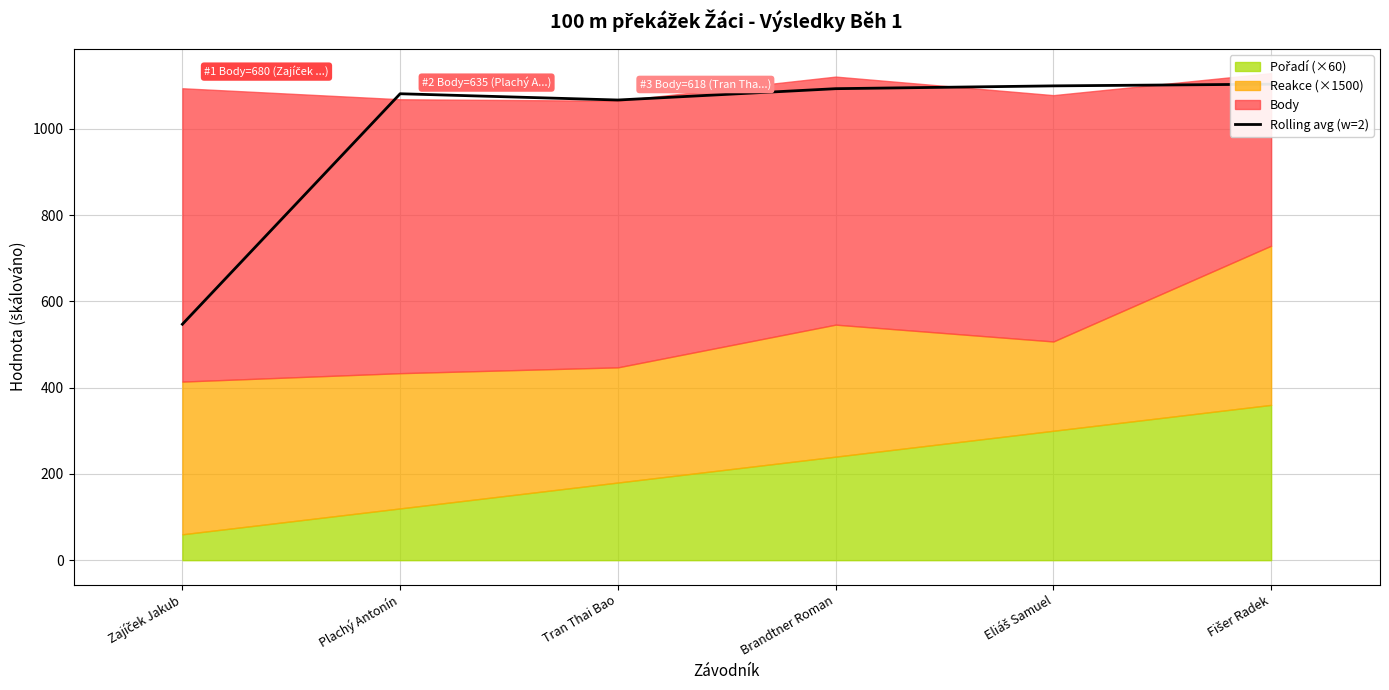

Which has a higher value, Fišer Radek or Eliáš Samuel?

Fišer Radek